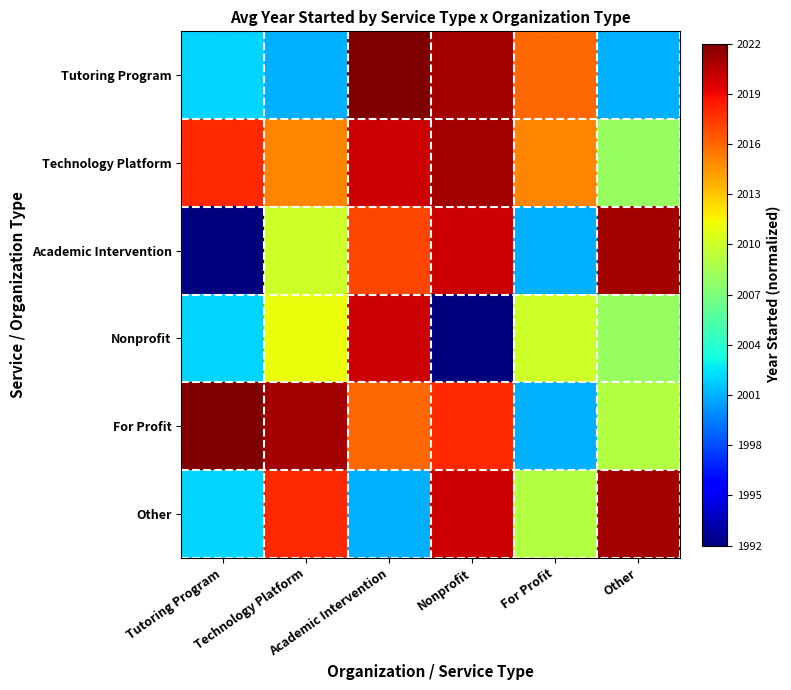

How many data points does each series have?

6